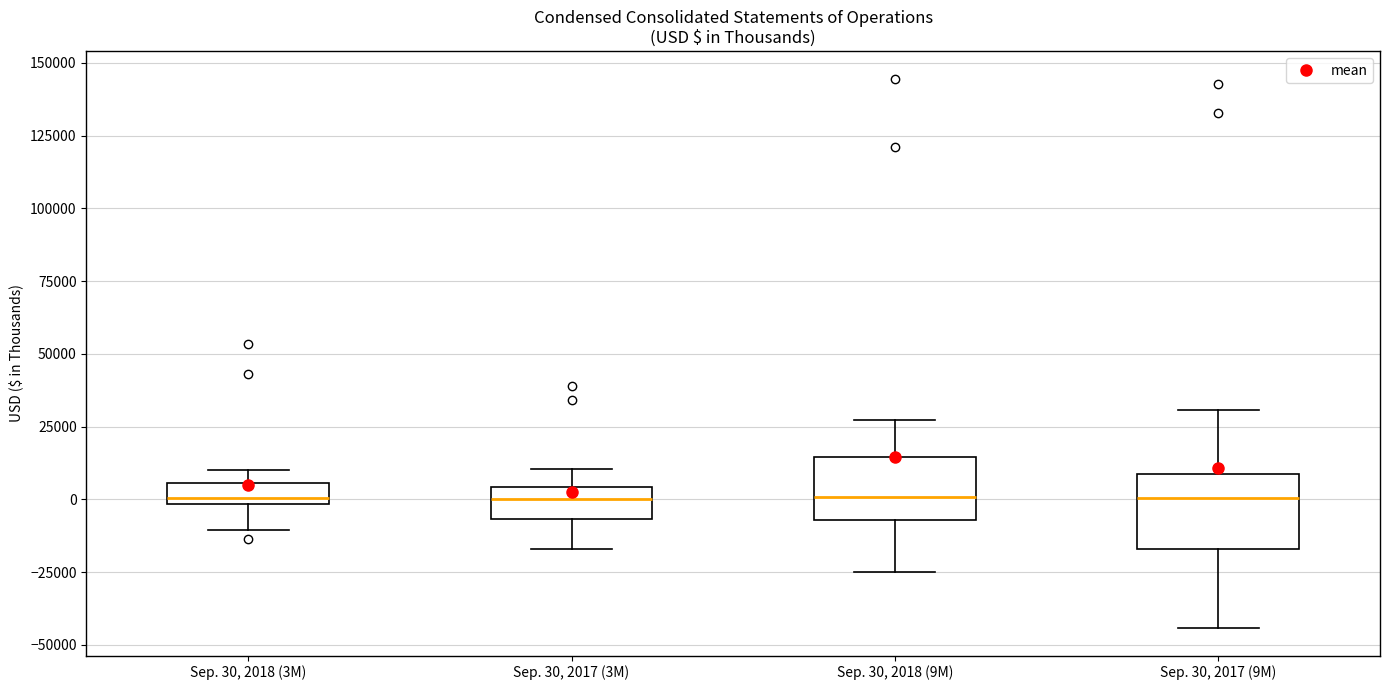

Where is the lower edge of the box for Sep. 30, 2018 (3M) on the y-axis? The values are not printed on the chart, so give them approximately, as read against the axis.

0